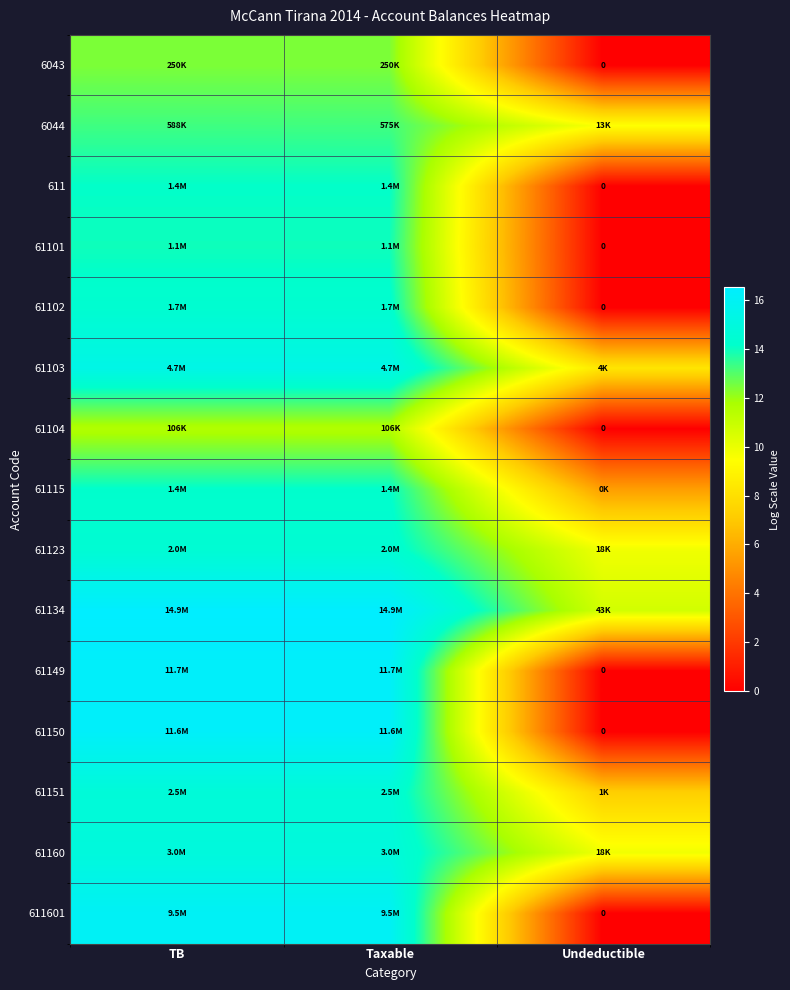

What is the maximum value for 611?

14.1